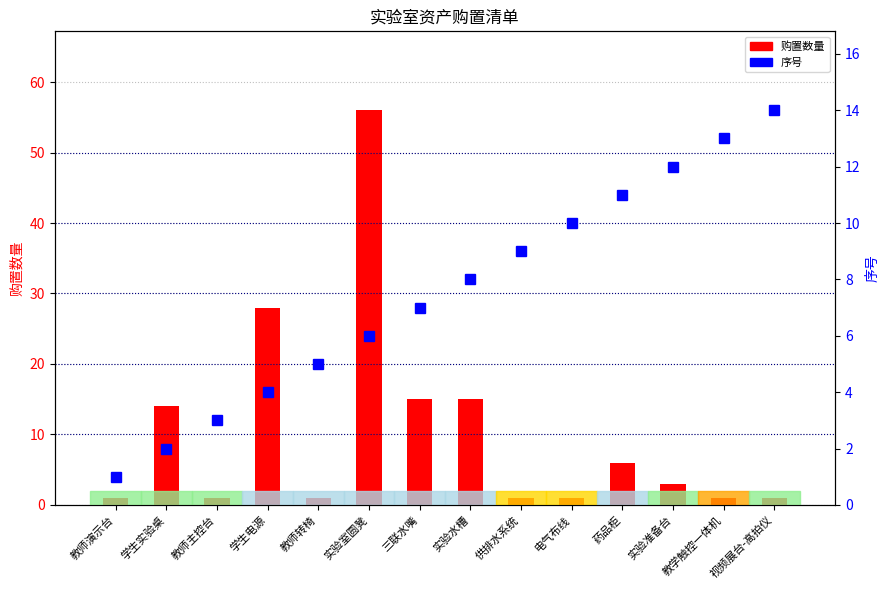

What is the label of the 5th bar from the right?

电气布线